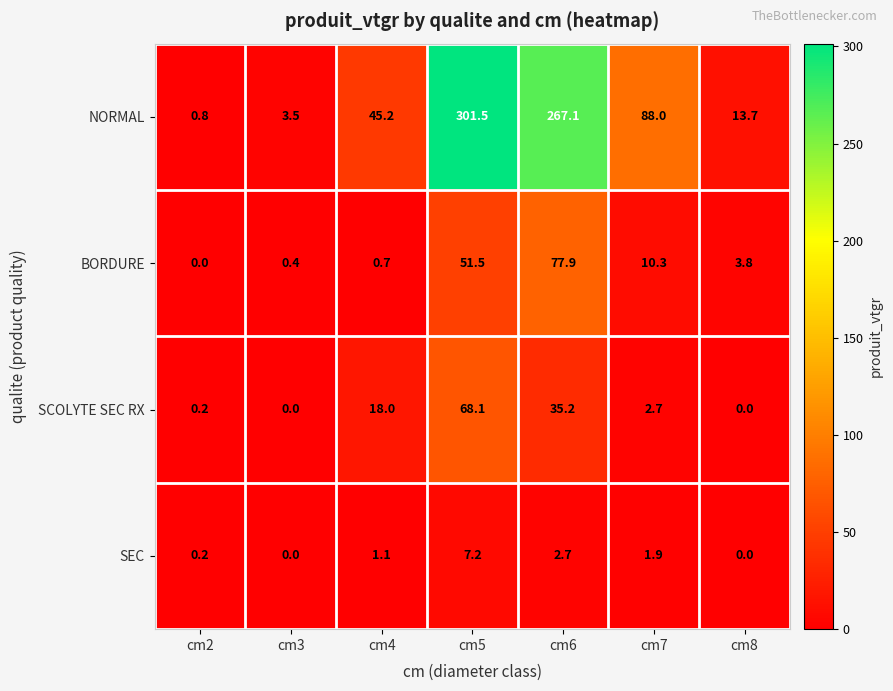

What is the average value of the NORMAL series?

102.8